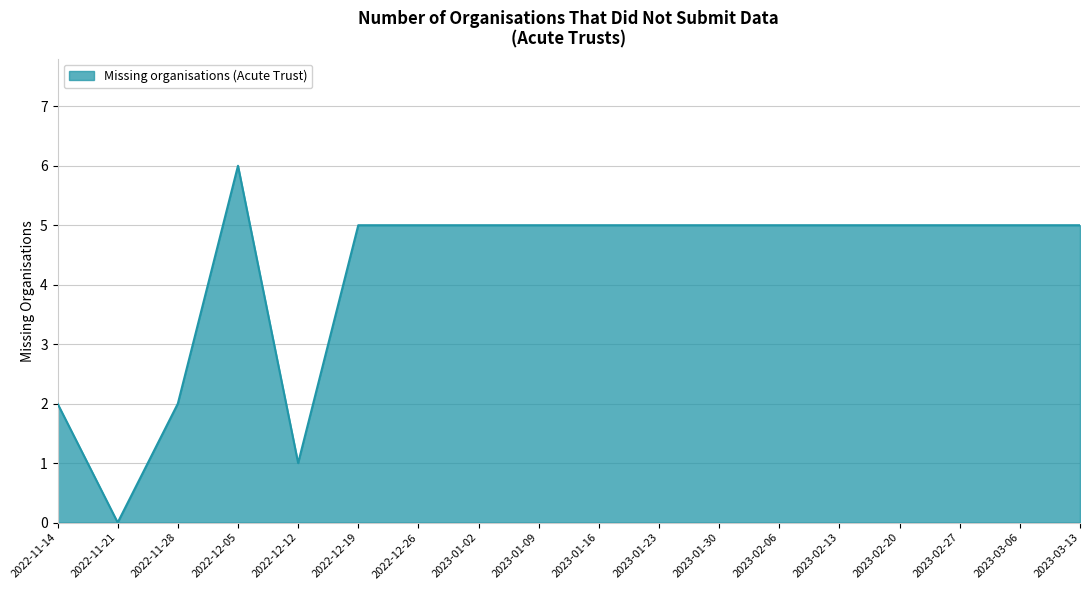

What is the greatest value displayed?

6